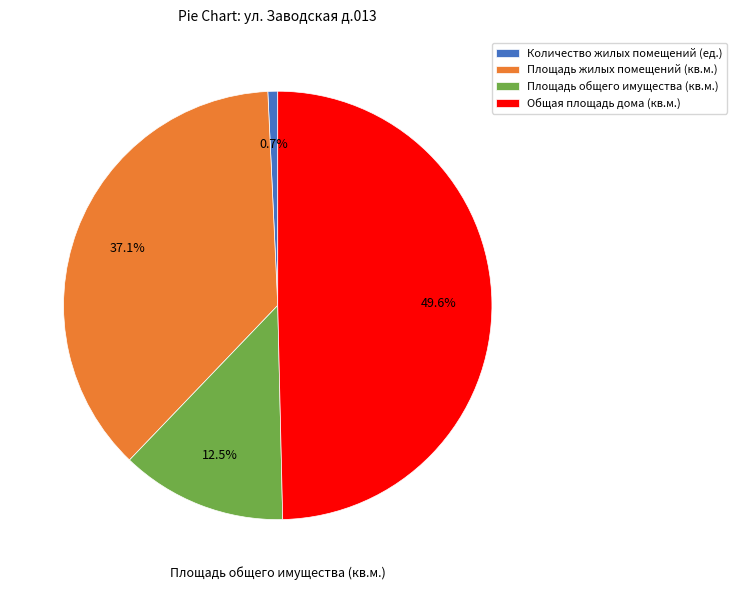

Combined, do Общая площадь дома (кв.м.) and Площадь общего имущества (кв.м.) account for over 50%?

Yes